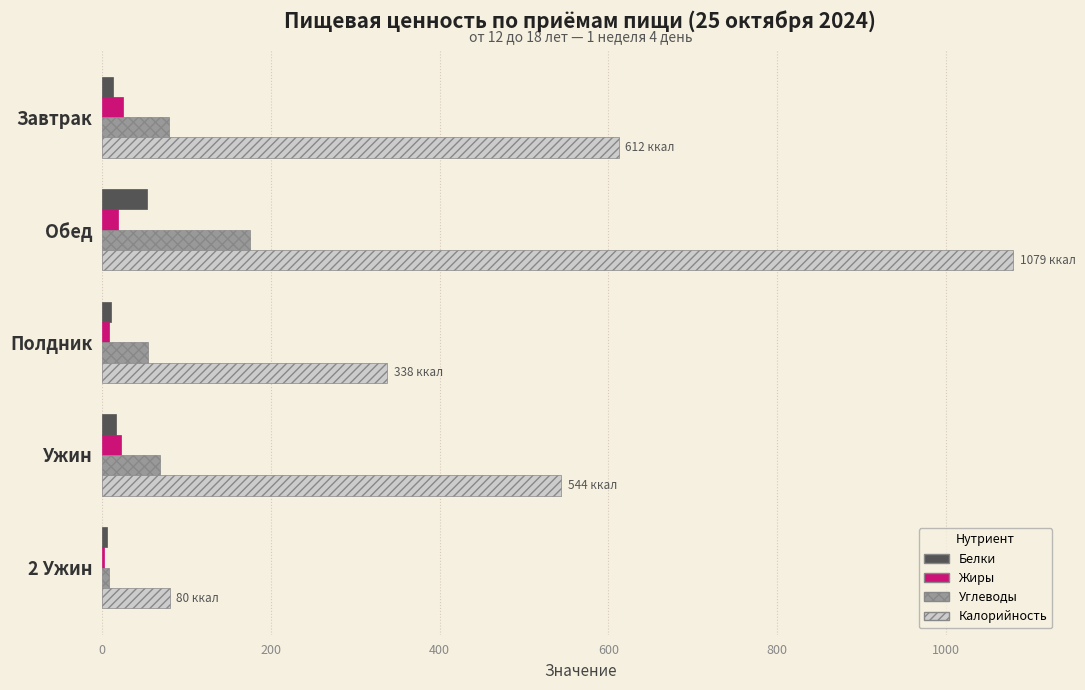

The Калорийность series shows 543.9 at Ужин. True or false?

True